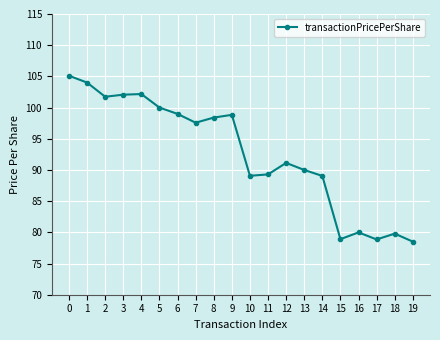

How many series are shown in this chart?

1